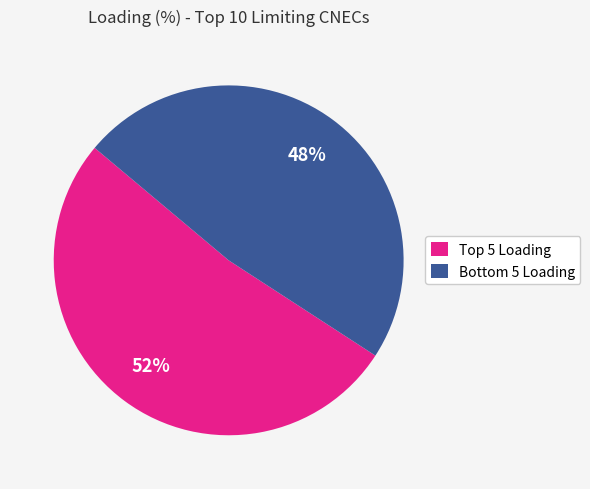

Rank the categories by value from lowest to highest.

Bottom 5 Loading, Top 5 Loading